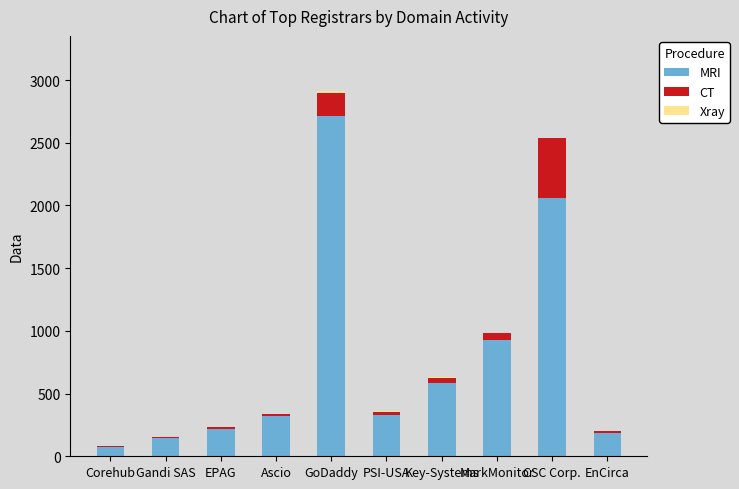

At which label is MRI closest to 1394?

MarkMonitor